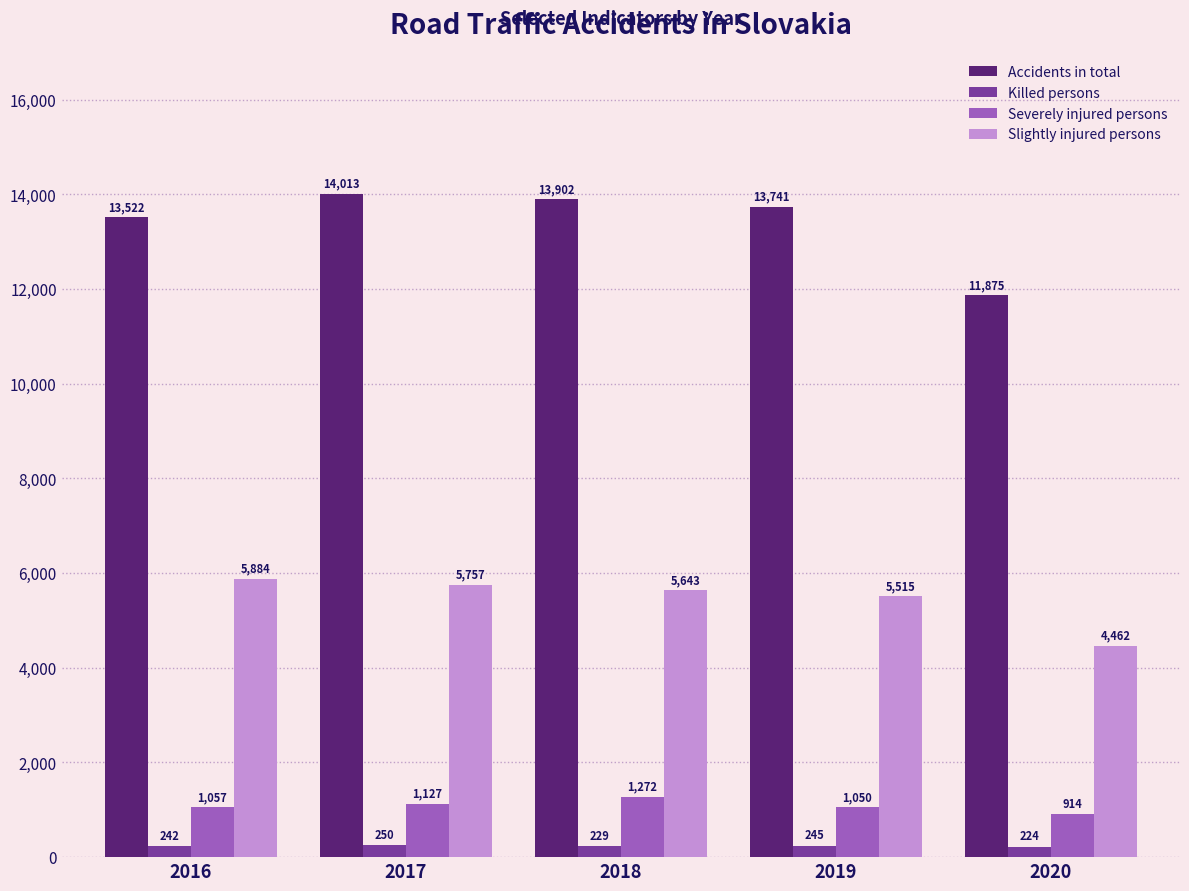

True or false: Severely injured persons has a value of 1050 at 2019.

True